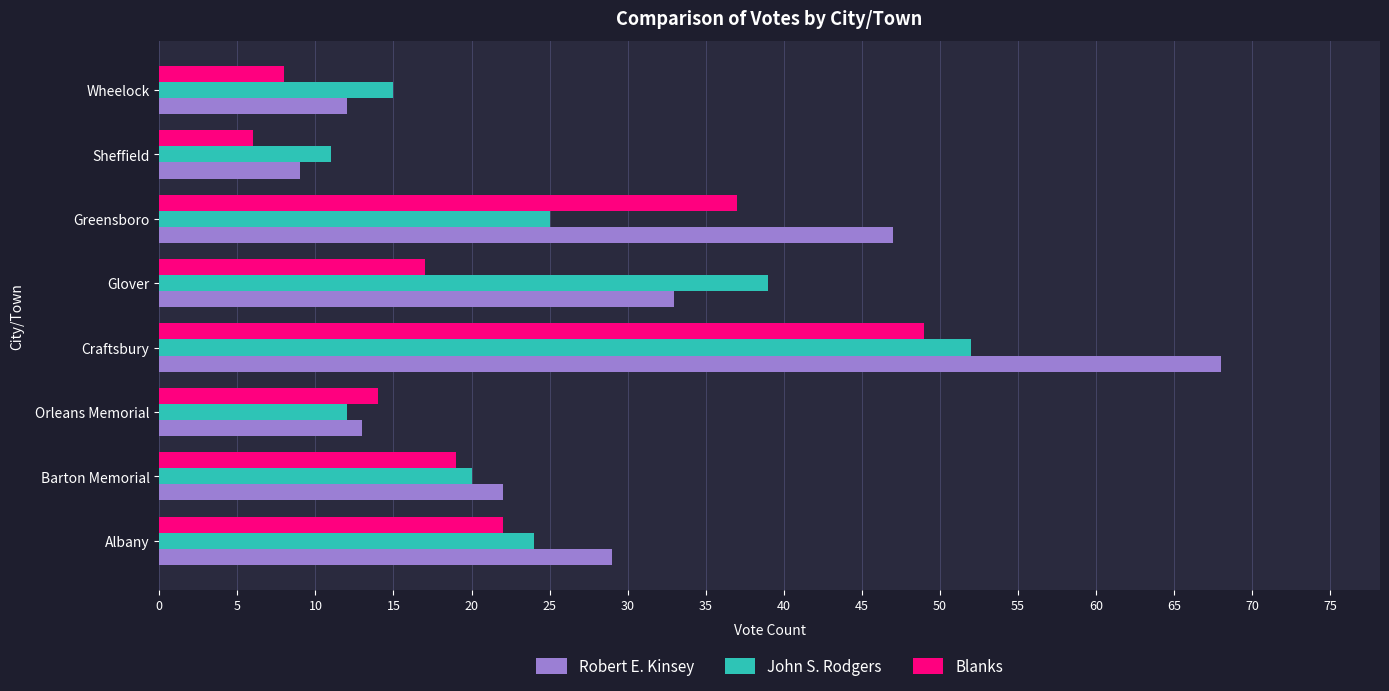

At which category is the sum across all series the highest?

Craftsbury